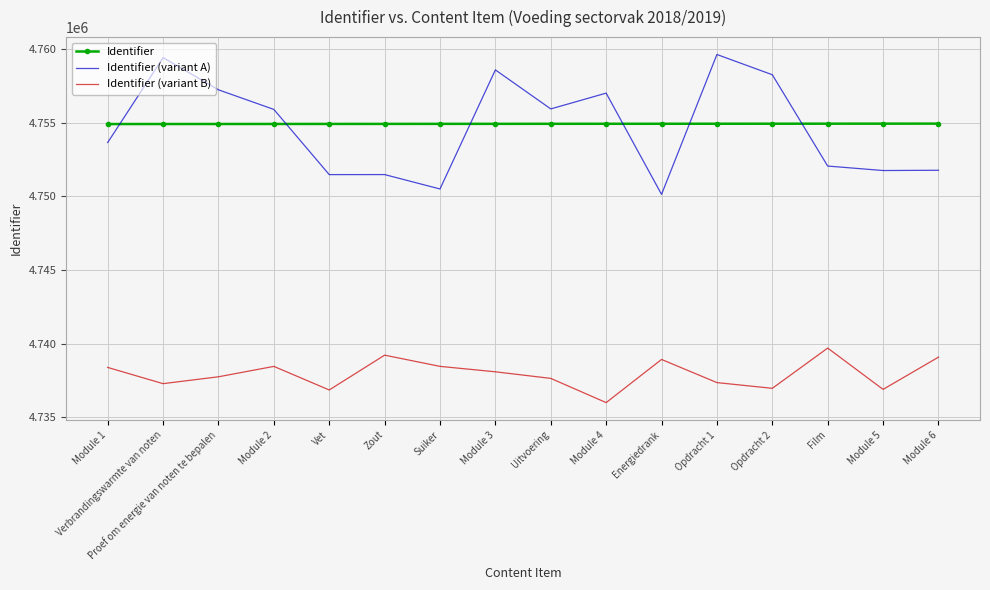

How many values in the Identifier (variant A) series are below 4755906?

8